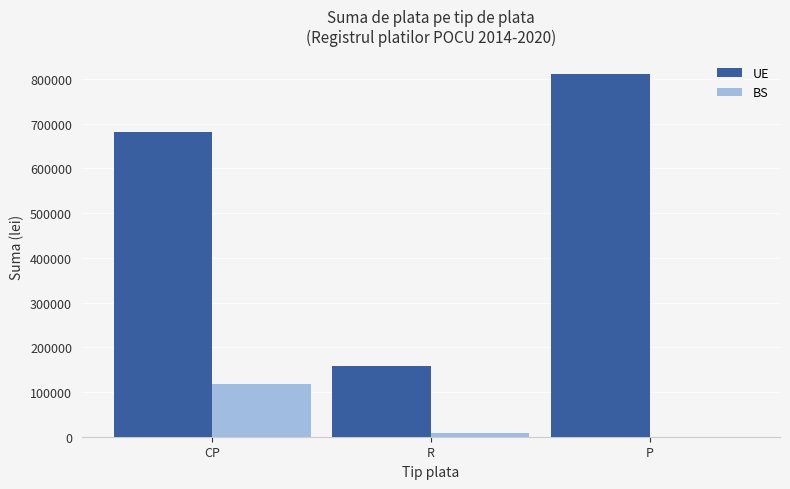

What is the maximum value shown in the chart?

811115.1